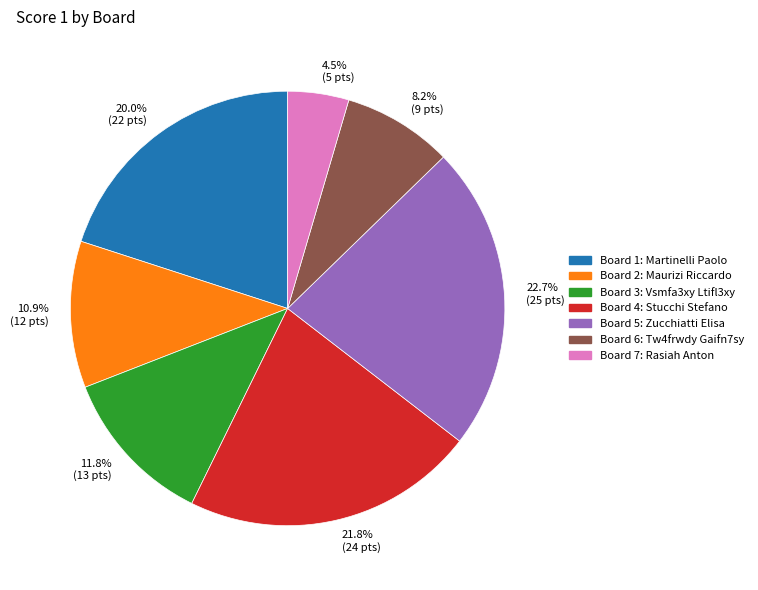

What is the ratio of the value at 22.7% (25 pts) to the value at 11.8% (13 pts)?

1.9